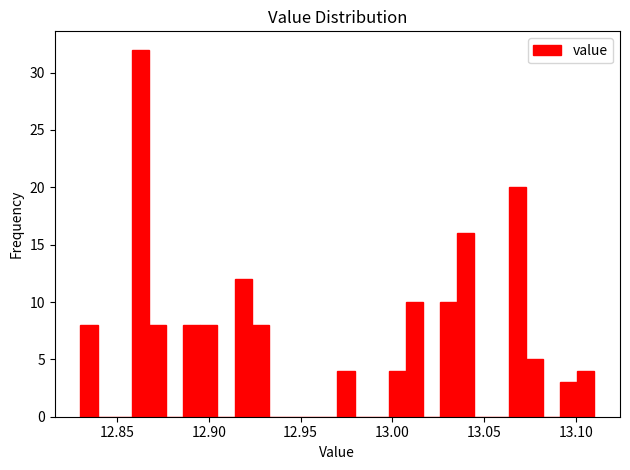

Read against the x-axis, roughly where is the centre of the tallest bar?

12.865